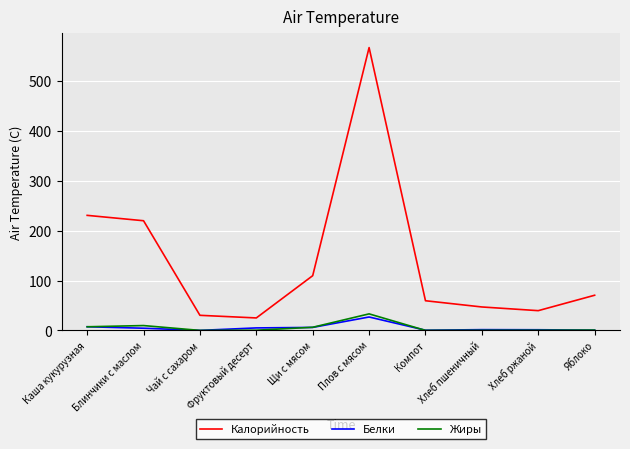

Count the number of categories in the chart.

10